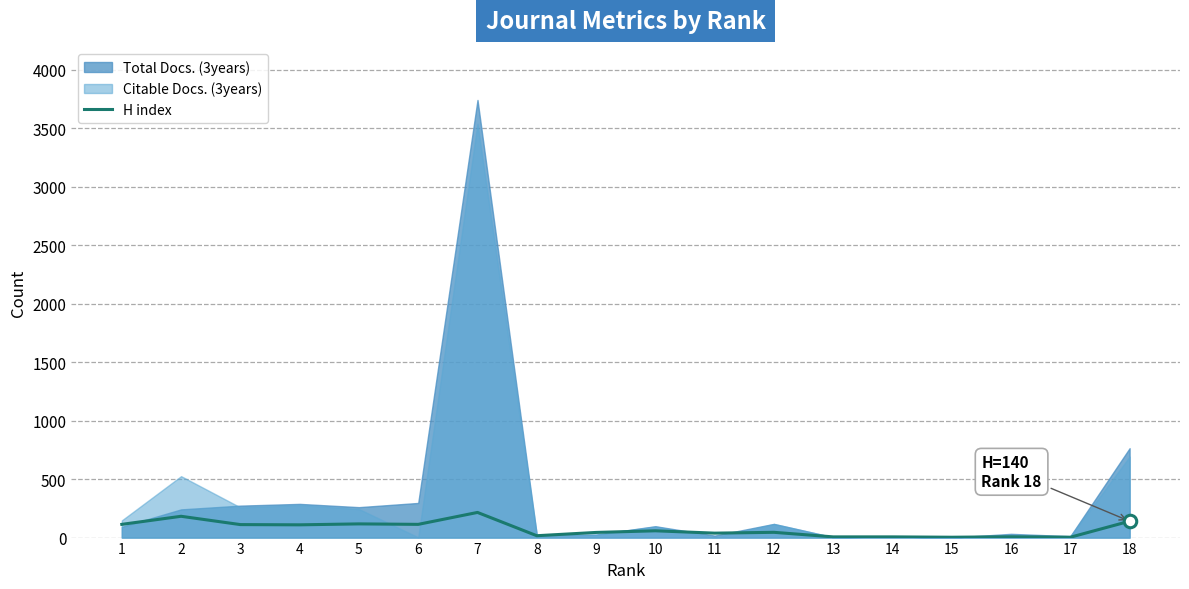

True or false: the data has more than 1 interior local peaks.

True